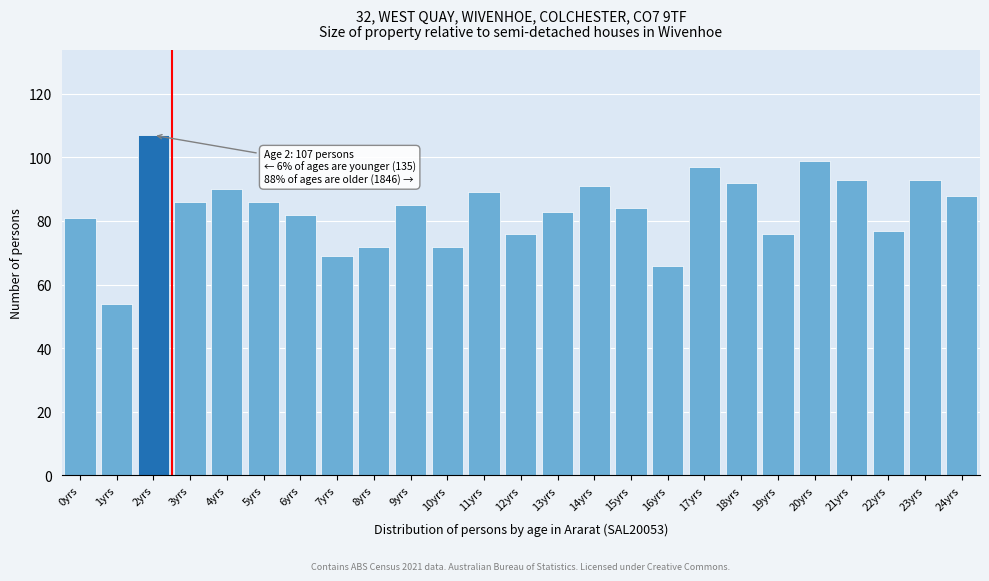

Reading right to left, transcribe all the data shown in this chart.

88	93	77	93	99	76	92	97	66	84	91	83	76	89	72	85	72	69	82	86	90	86	107	54	81